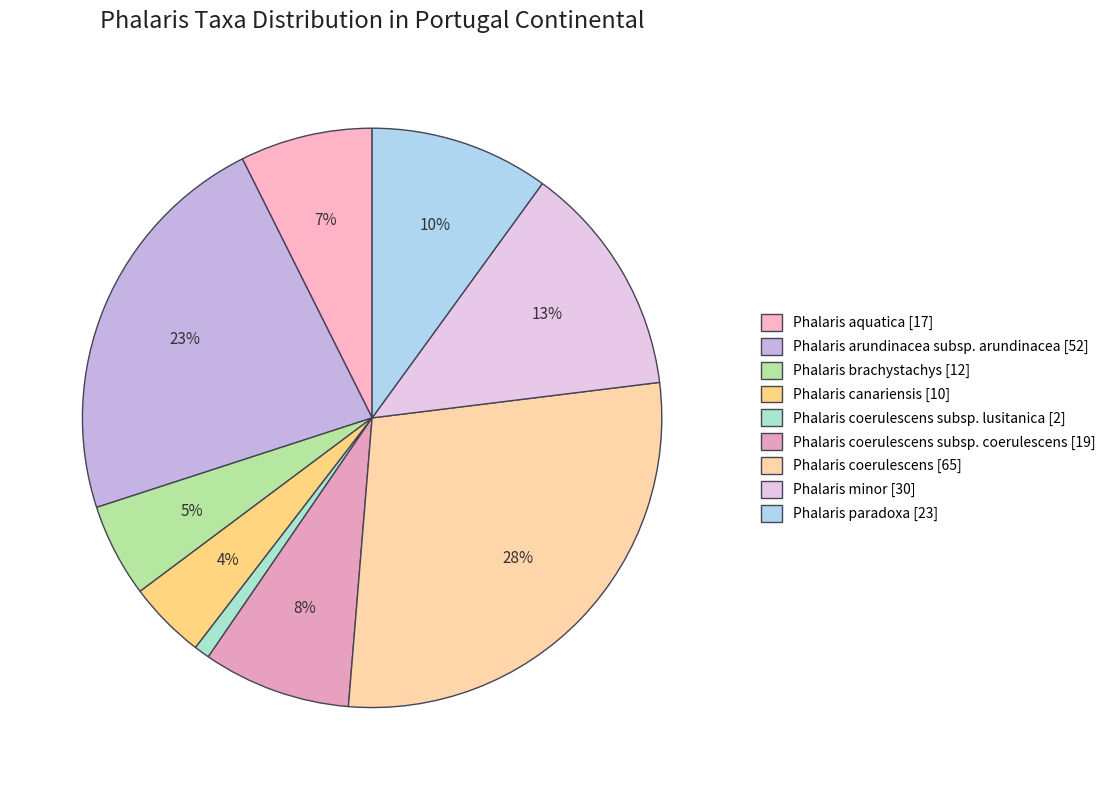

Which slice is the largest?

Phalaris coerulescens [65]